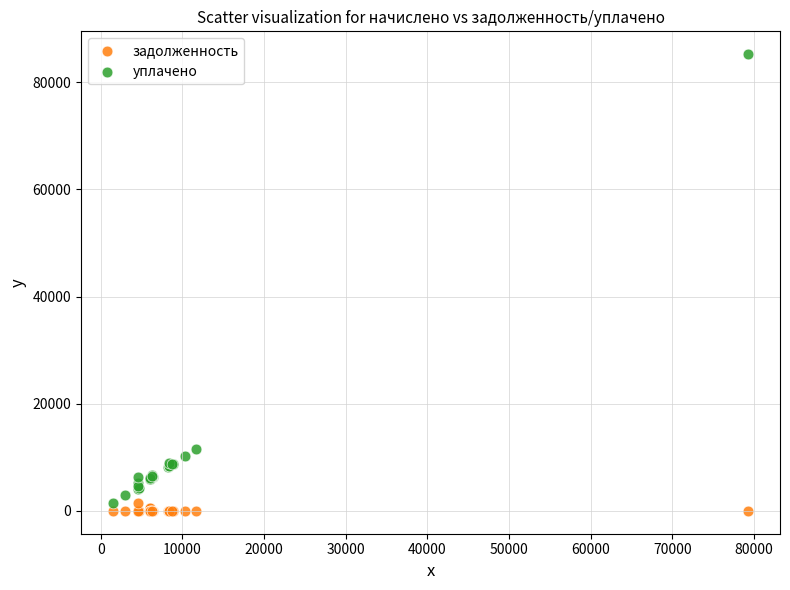

Which series has the largest Y range (max minus min)?

уплачено